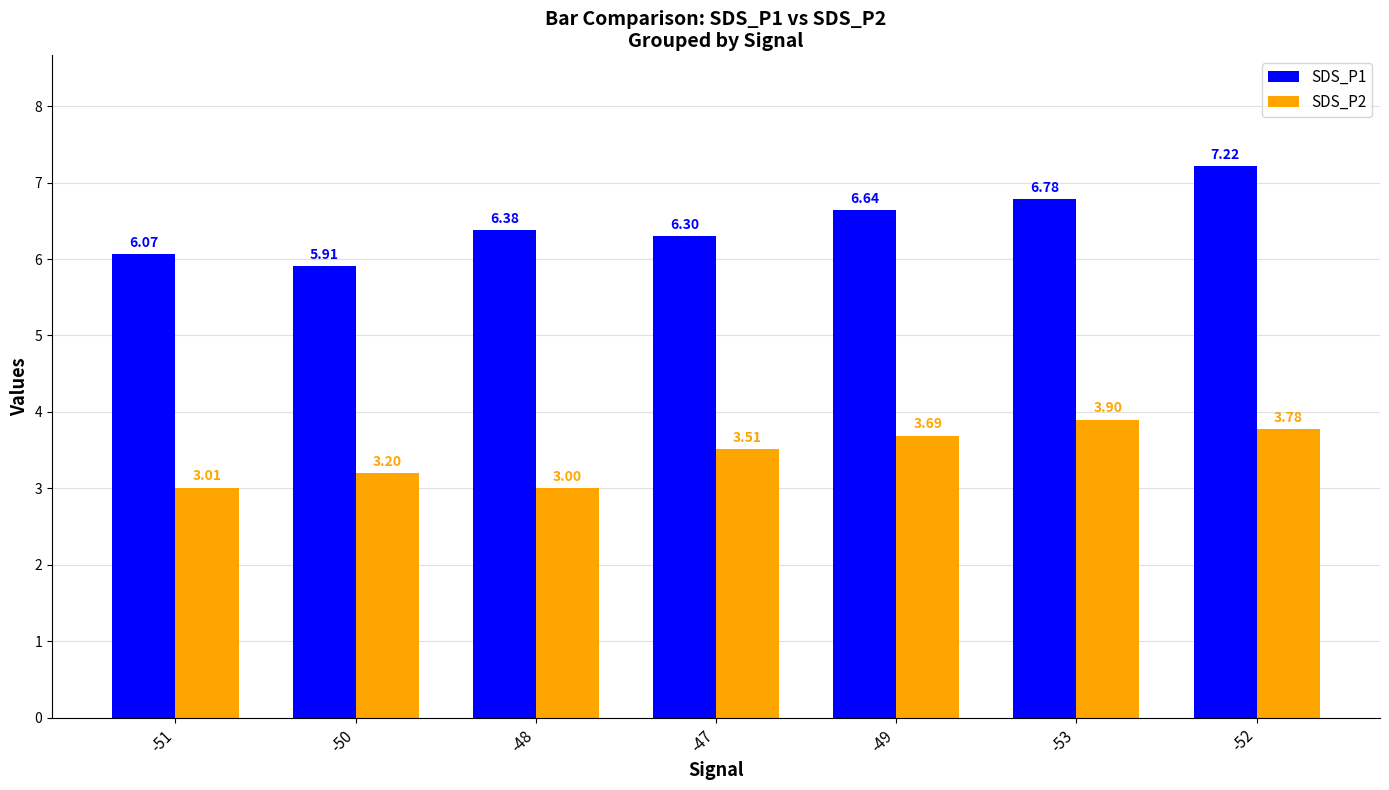

Which series has the widest spread of values?

SDS_P1